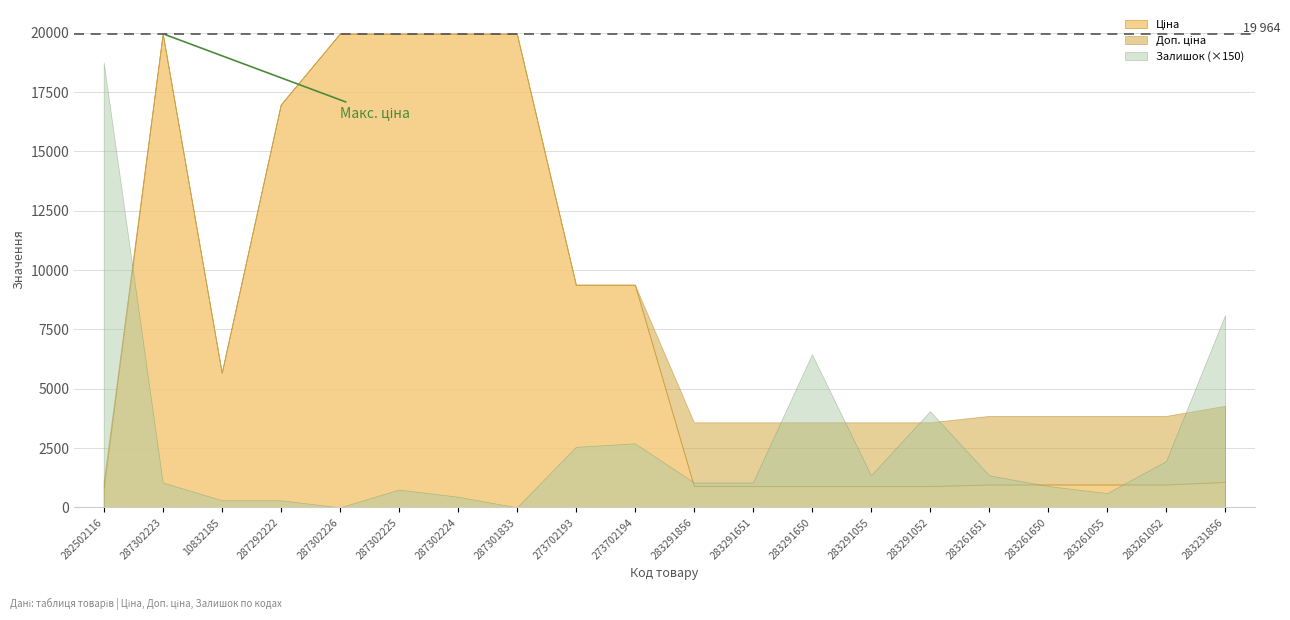

At 283291052, list the series in order from smallest to largest.

Залишок, Ціна, Доп. ціна